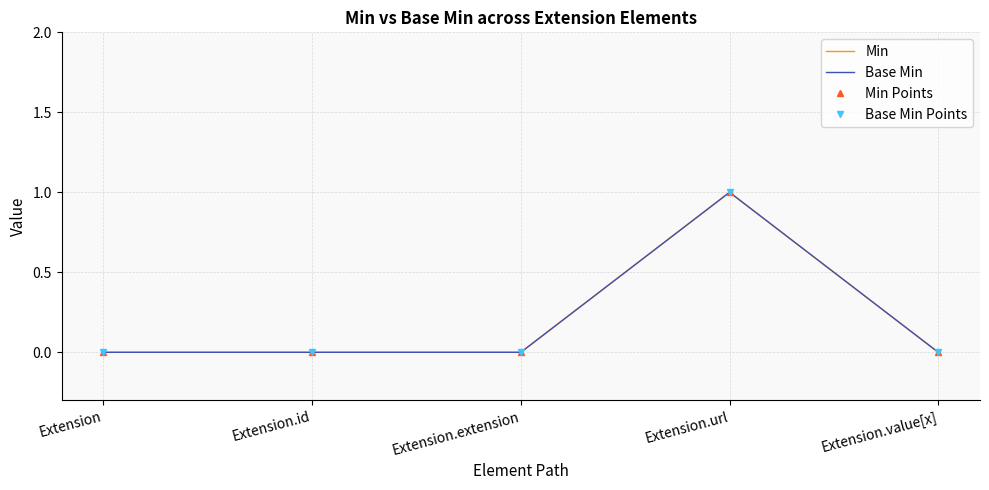

How many interior local peaks does the Min Points series have?

1